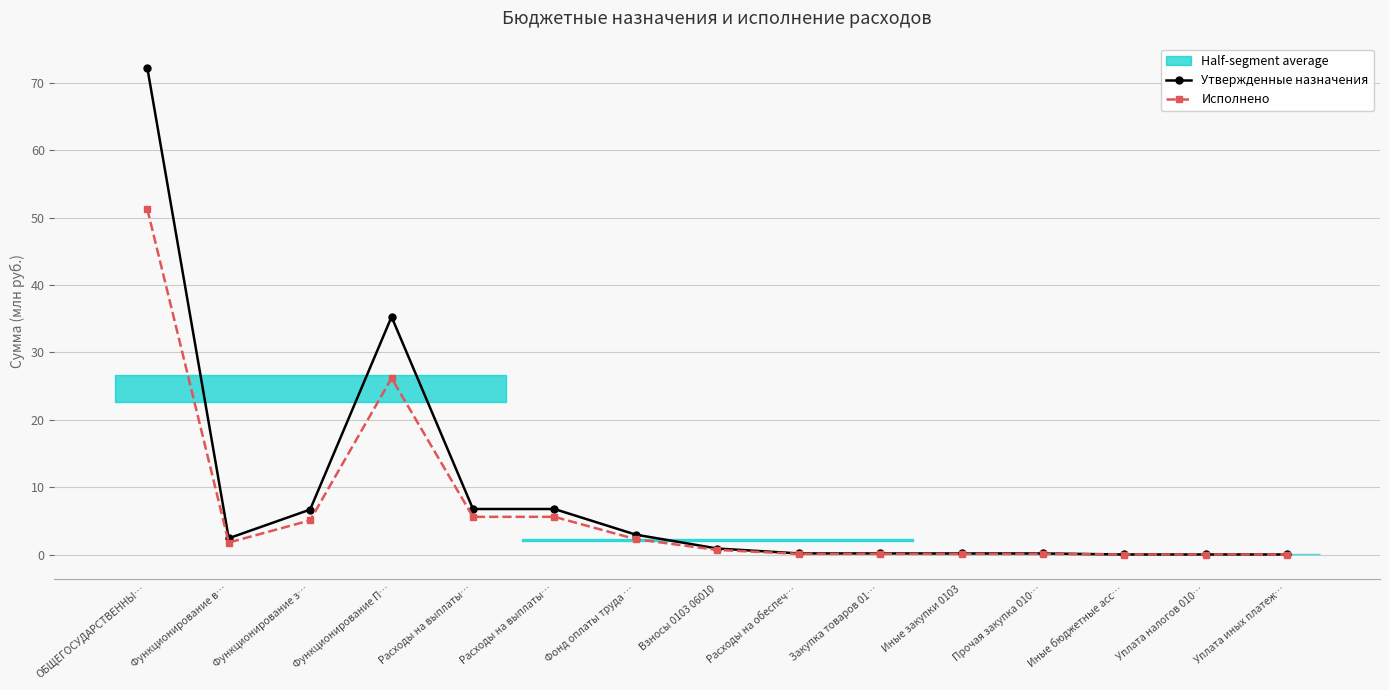

What is the highest value of the Утвержденные назначения series?

72.2